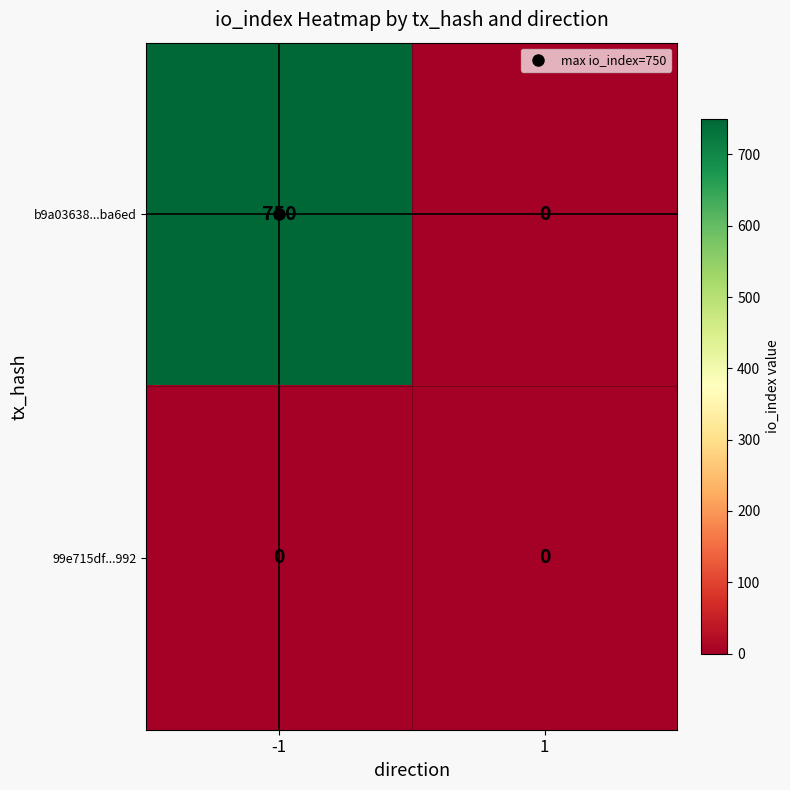

Which series has the widest spread of values?

b9a03638...ba6ed